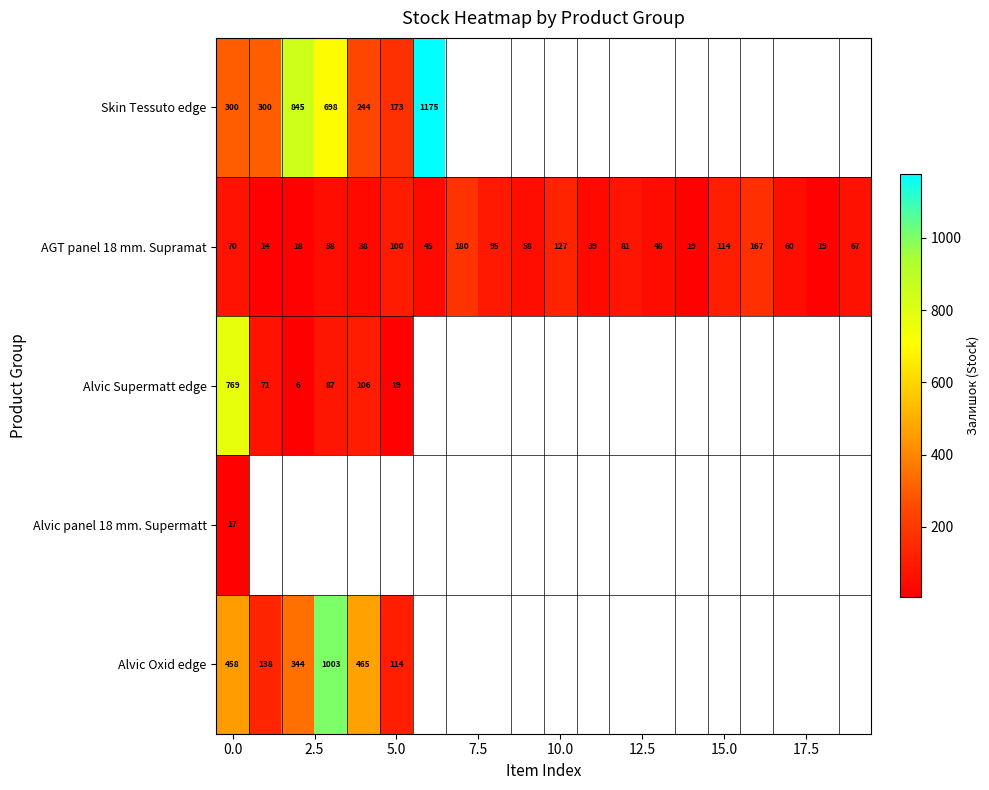

The AGT panel 18 mm. Supramat series shows 199 at 15.0. True or false?

False